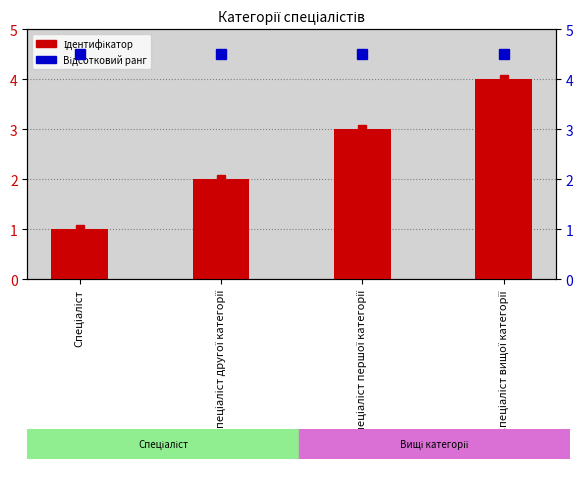

True or false: Відсотковий ранг has a value of 1.5 at Спеціаліст.

False